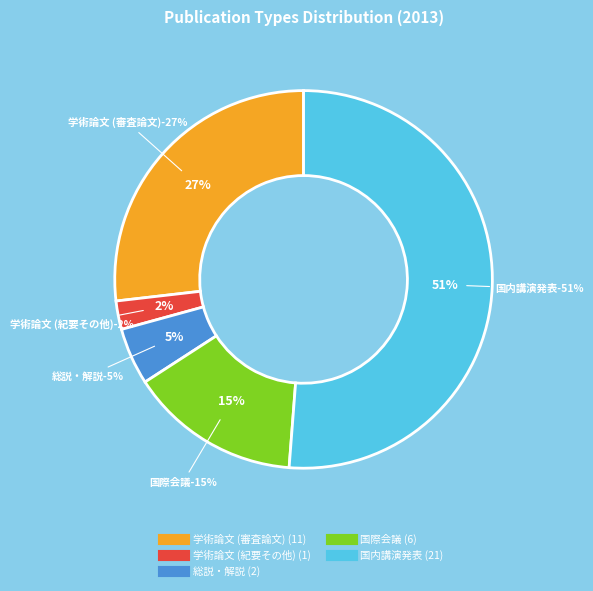

Rank the categories by value from highest to lowest.

国内講演発表, 学術論文 (審査論文), 国際会議, 総説・解説, 学術論文 (紀要その他)